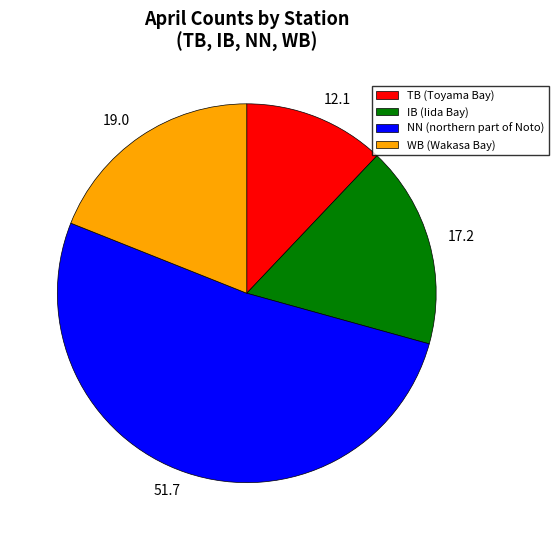

True or false: NN (northern part of Noto) accounts for 65% of the total.

False